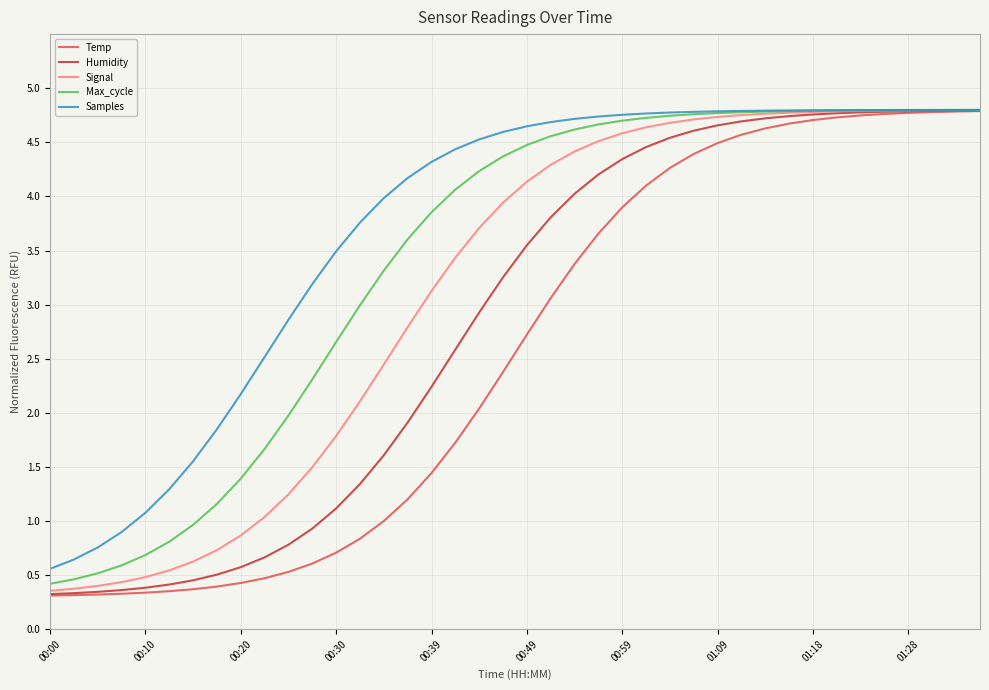

How many values in the Max_cycle series are below 4?

17